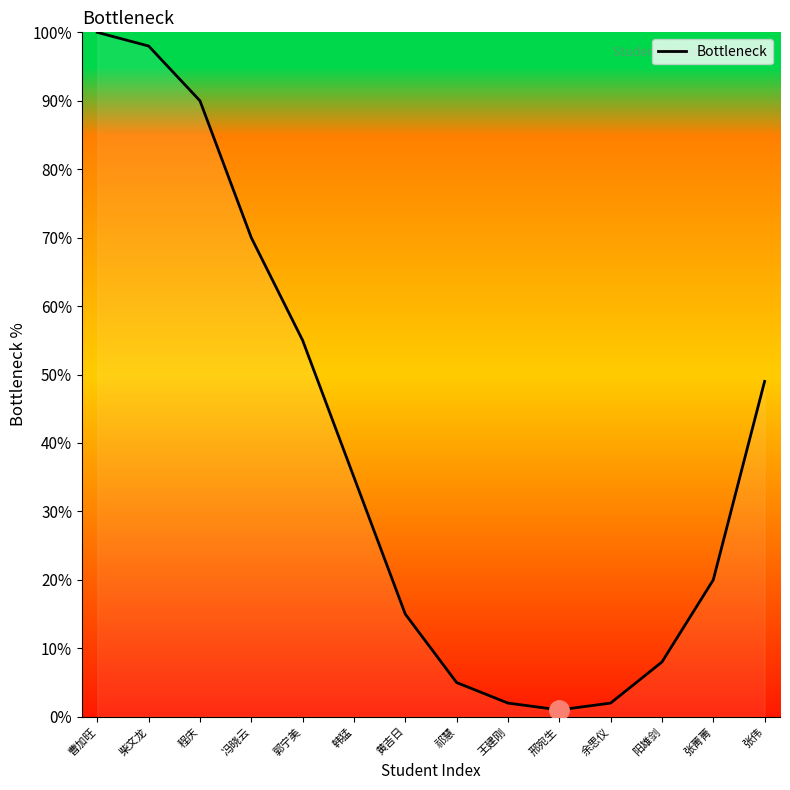

At which category does the data reach its first local valley?

邢宛生